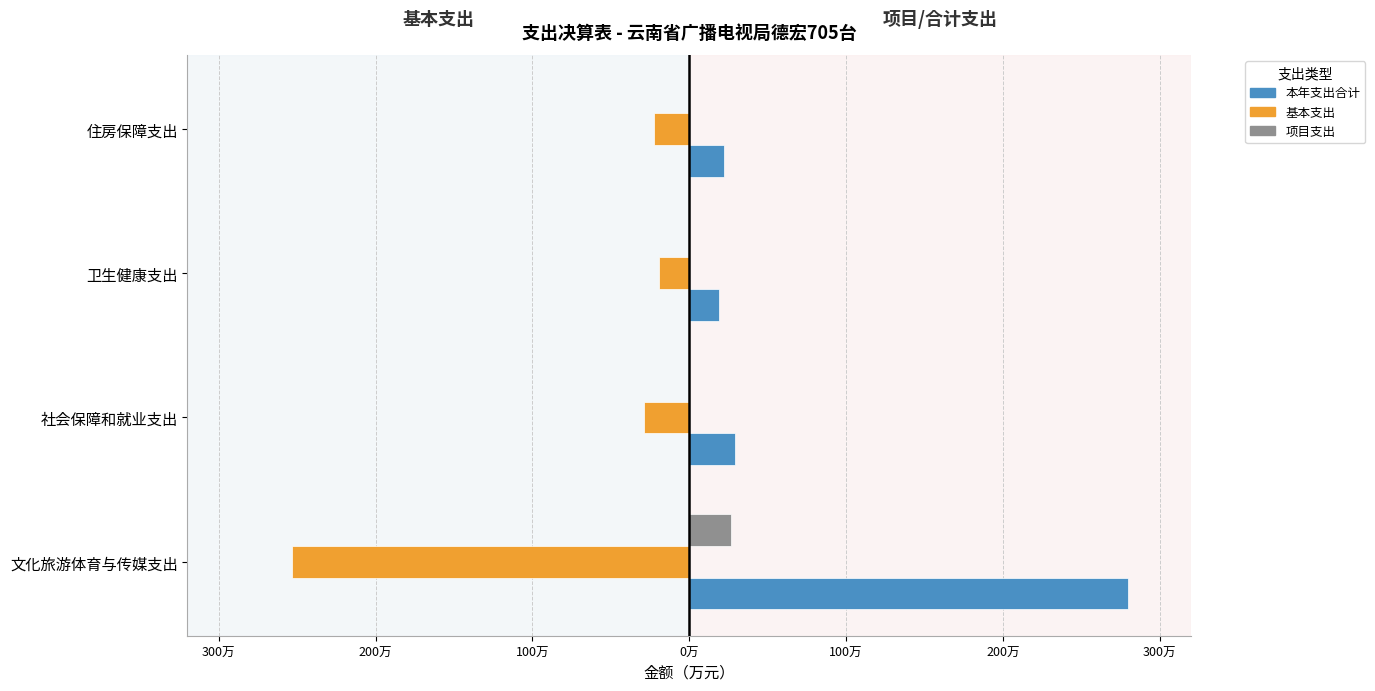

What is the sum of all 项目支出 values?

263609.3